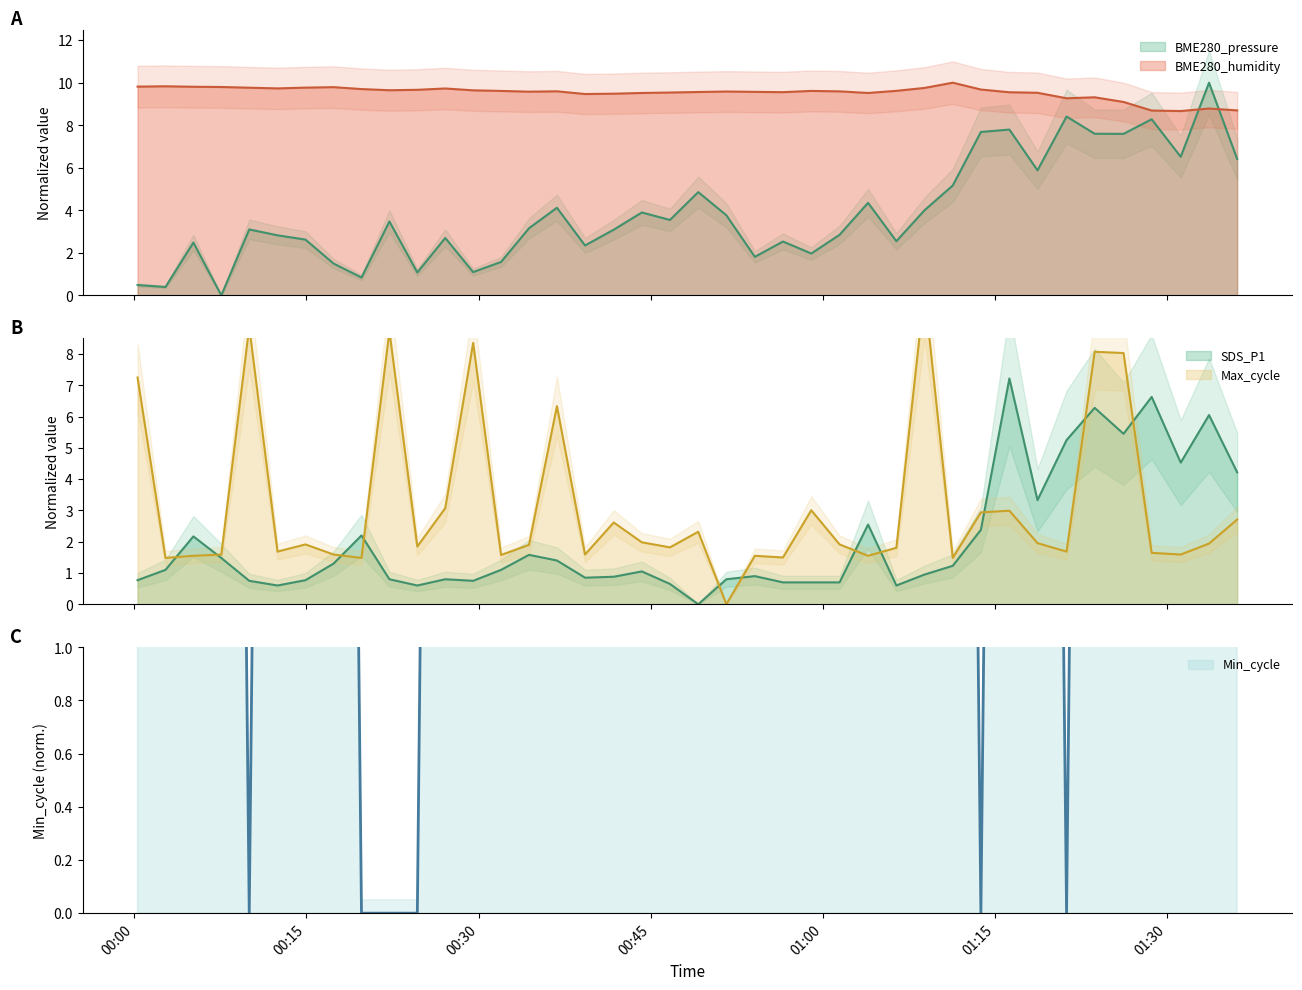

How many times do BME280_pressure and BME280_humidity cross each other?

2